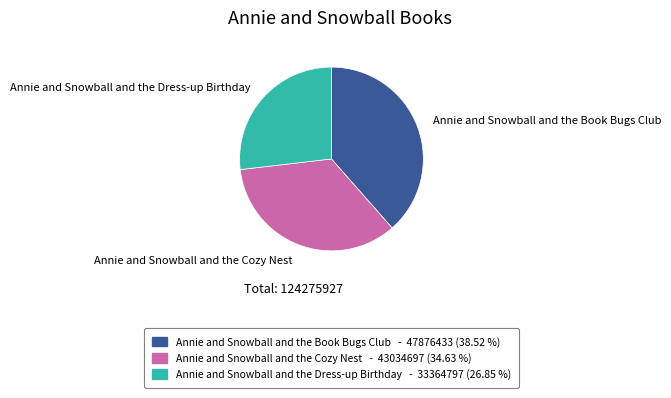

Do Annie and Snowball and the Dress-up Birthday and Annie and Snowball and the Book Bugs Club together represent more than half of the pie?

Yes